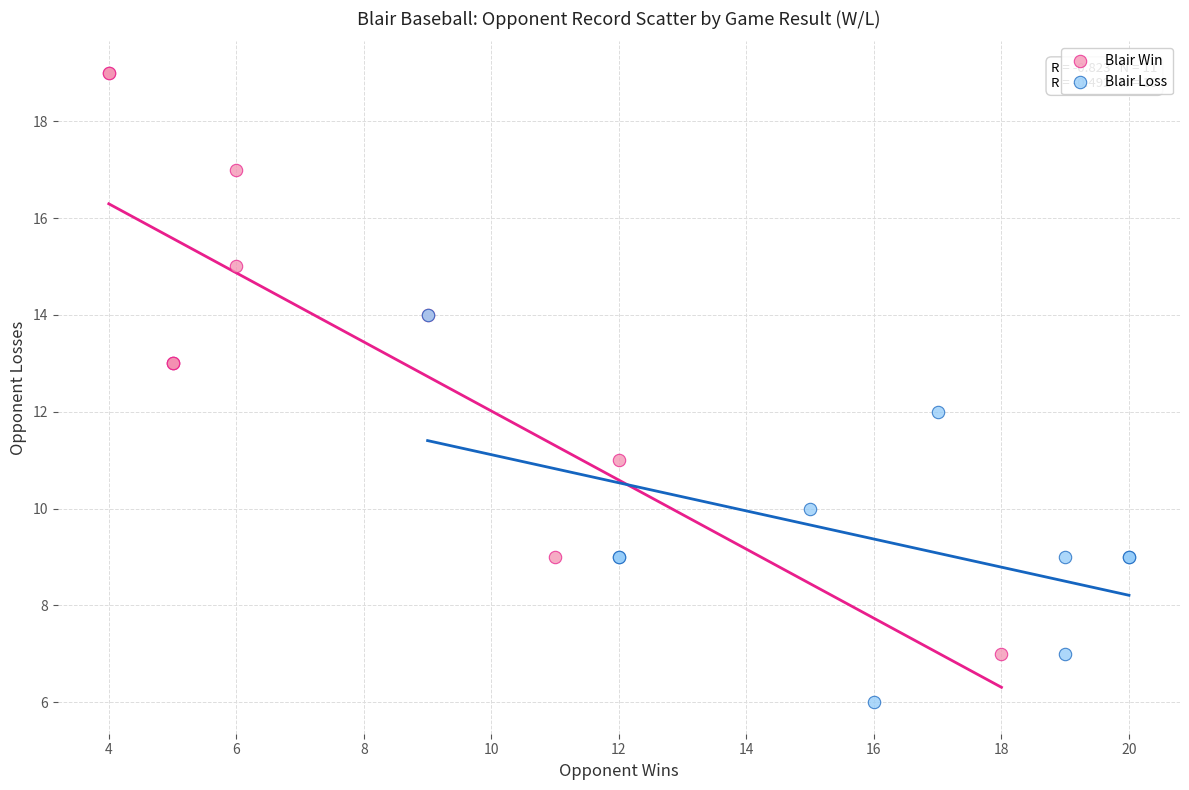

Which series contains the highest Y value?

Blair Win